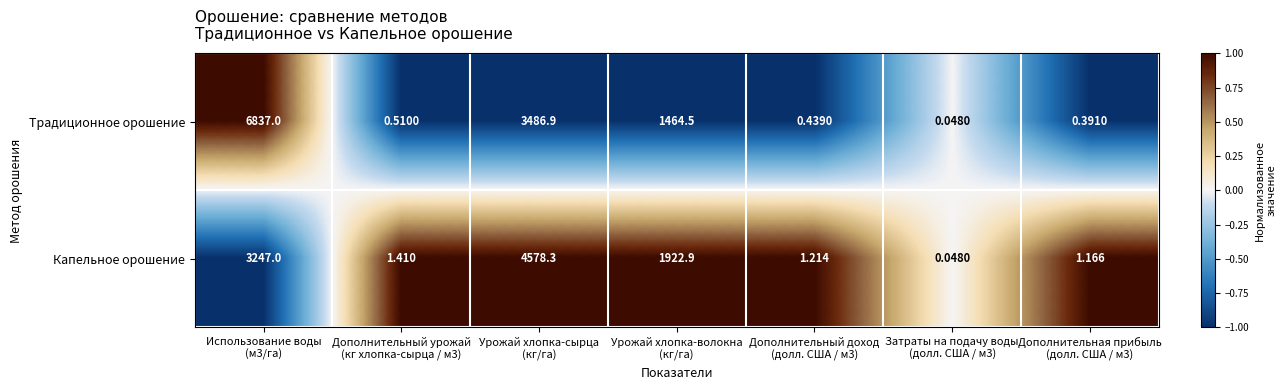

List the series in order of their overall mean, lowest first.

Капельное орошение, Традиционное орошение